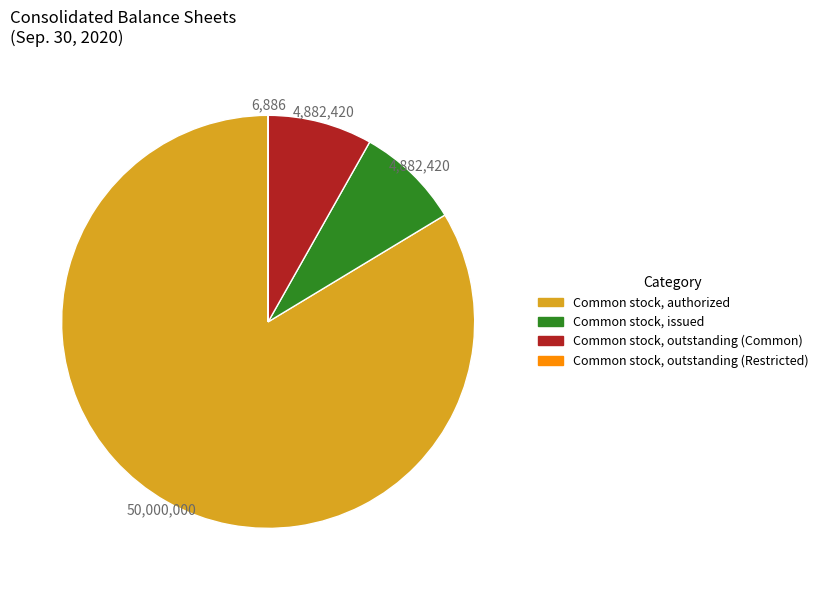

Is there a majority slice in this chart?

Yes